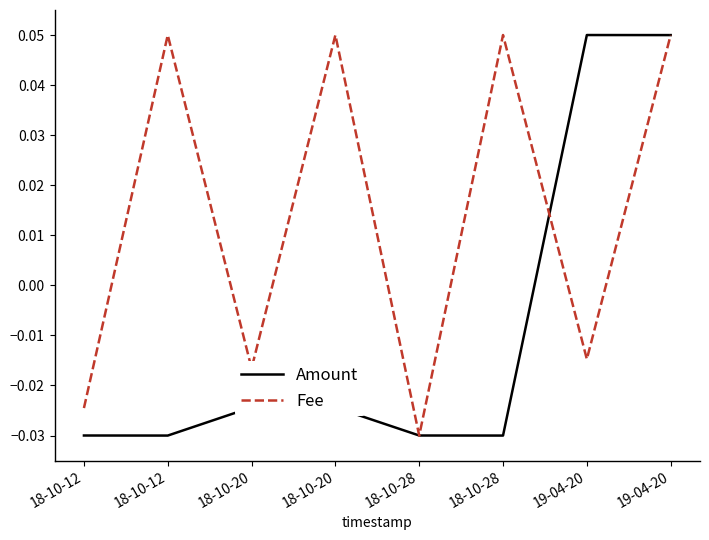

Does the chart display data point markers on the line(s)?

No